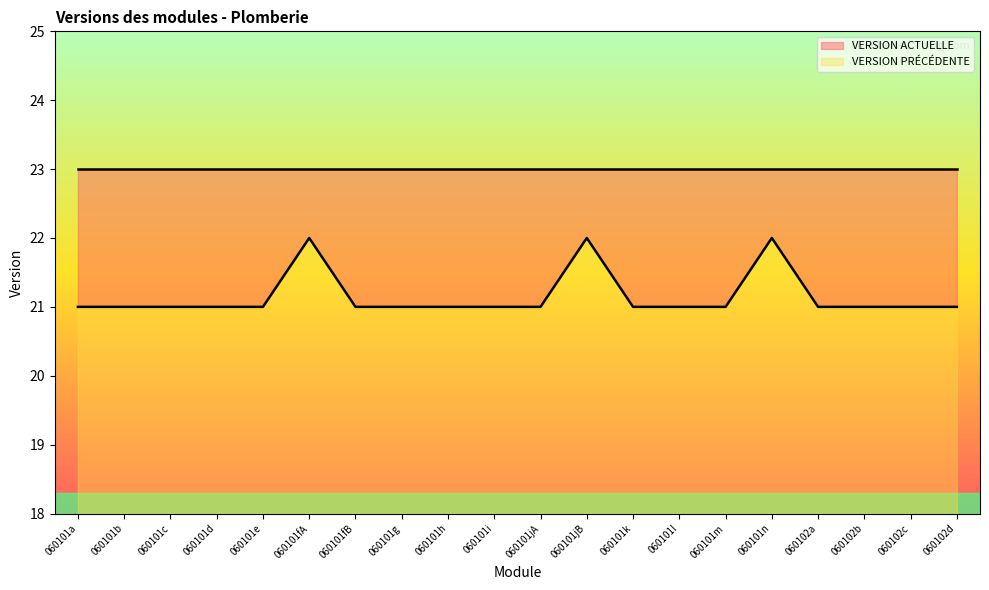

Rank the categories by value from lowest to highest.

060101a, 060101b, 060101c, 060101d, 060101e, 060101fB, 060101g, 060101h, 060101i, 060101jA, 060101k, 060101l, 060101m, 060102a, 060102b, 060102c, 060102d, 060101fA, 060101jB, 060101n